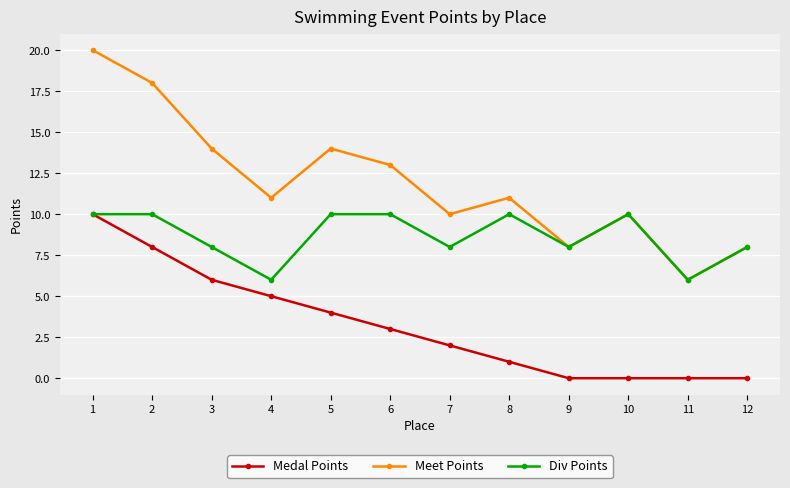

Count the number of categories in the chart.

12